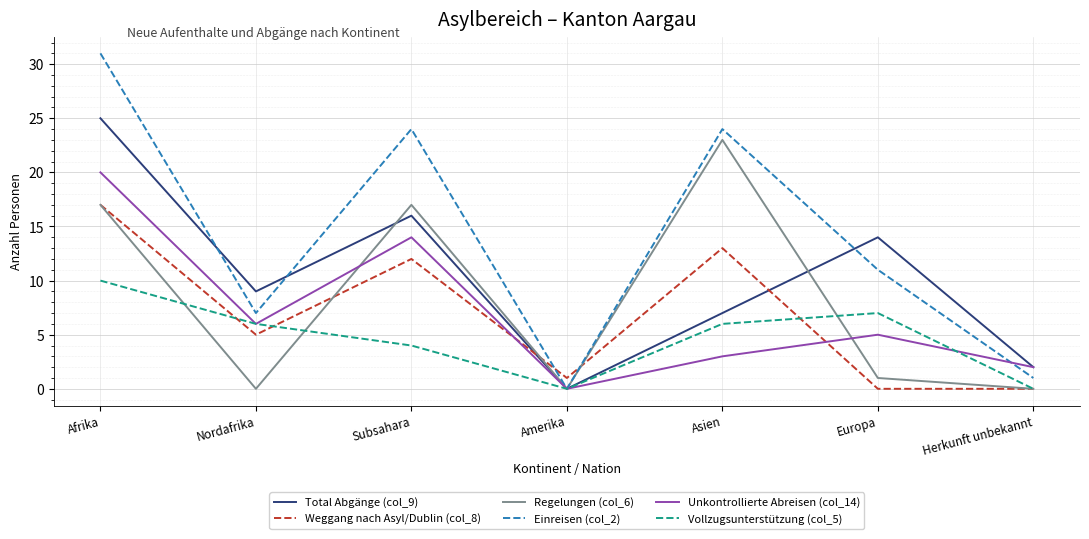

At which category is the sum across all series the highest?

Afrika